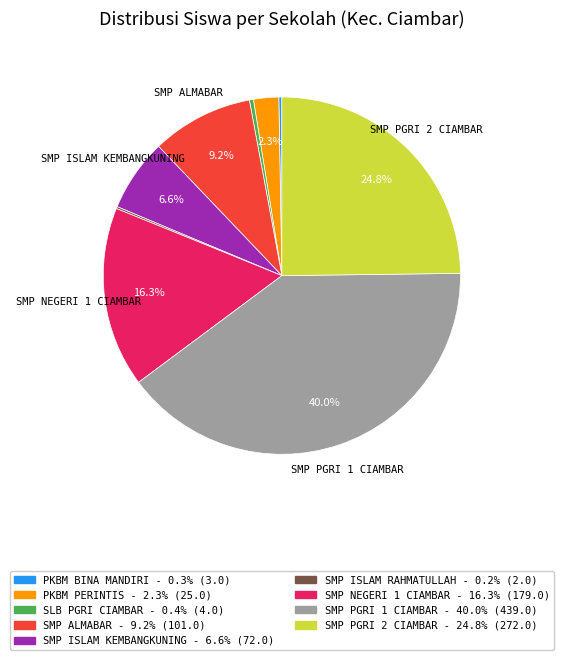

Does any single category account for the majority?

No